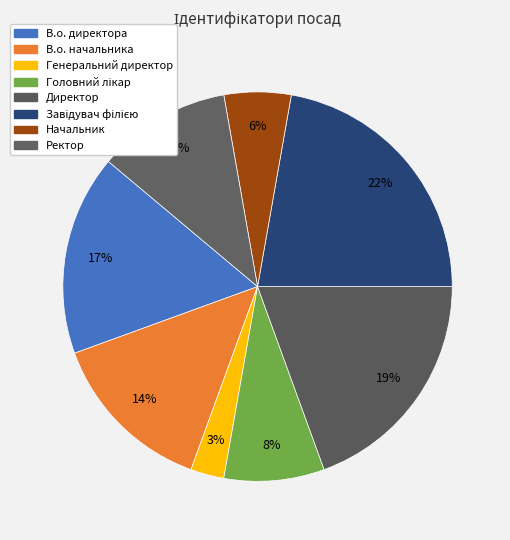

Count the number of slices in the pie.

8